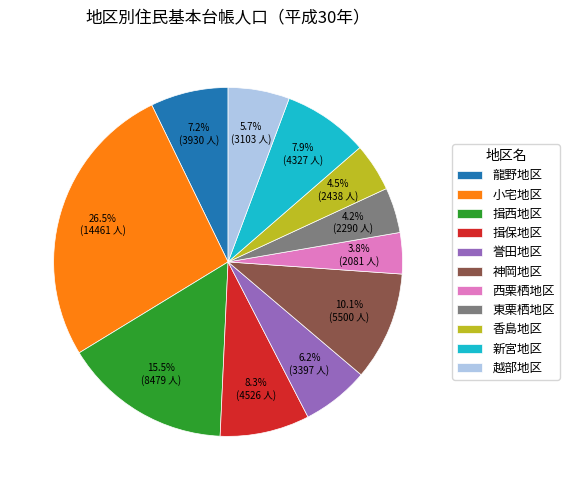

Is there any slice that represents more than half of the pie?

No